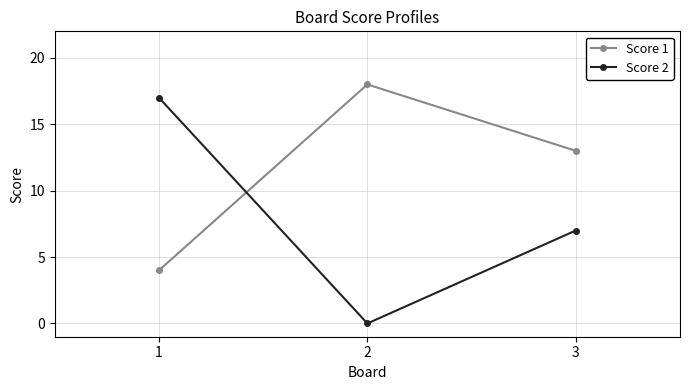

List the series in order of their peak value, highest first.

Score 1, Score 2